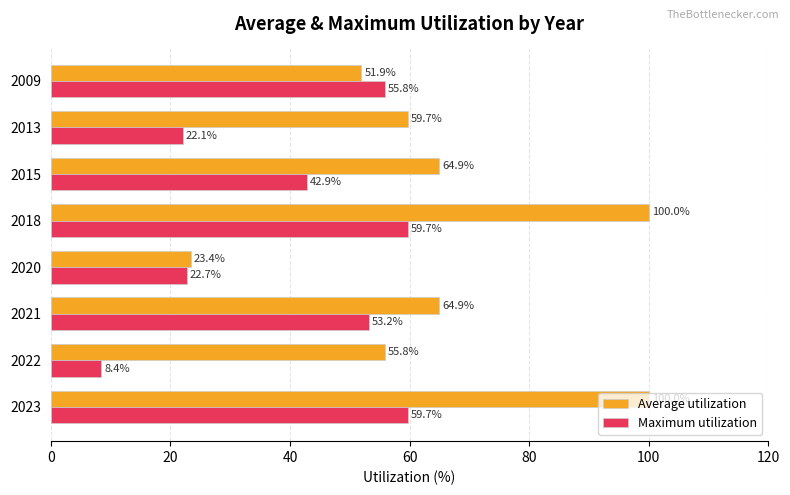

What is the sum of the Maximum utilization values at 2020 and 2015?

65.6